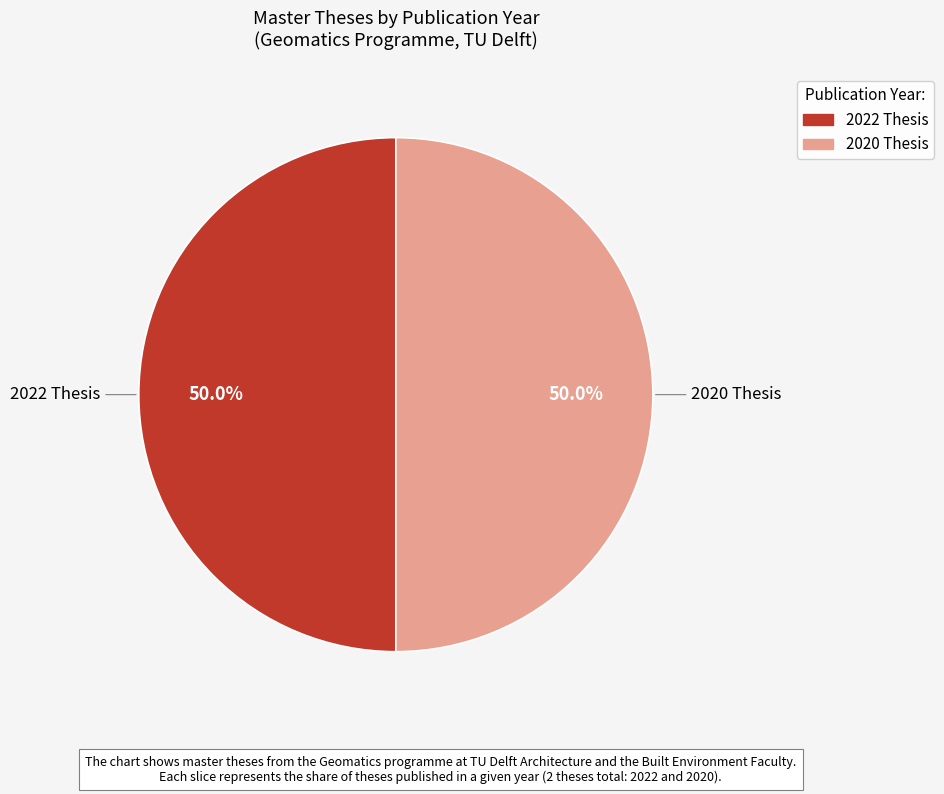

Count the number of slices in the pie.

2